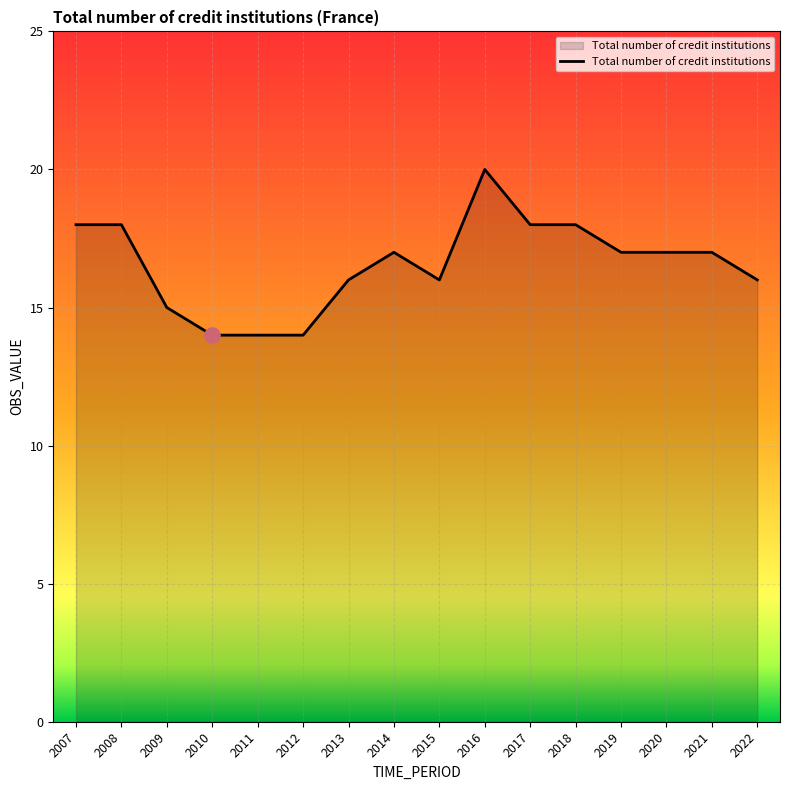

What is the change in value from 2012 to 2017?

+4